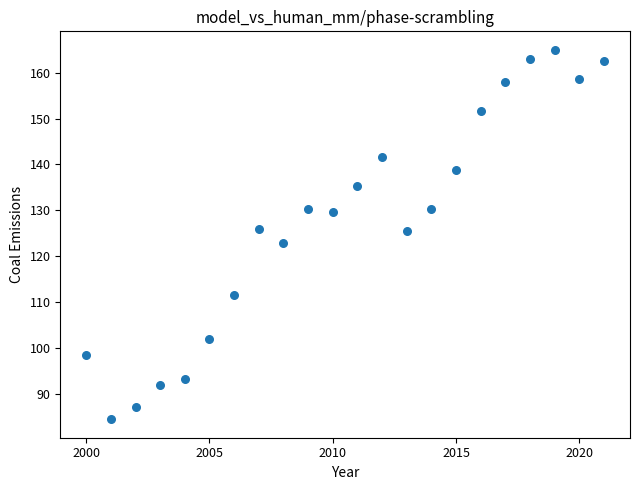

What is the range of Y values (max minus min)?

80.5